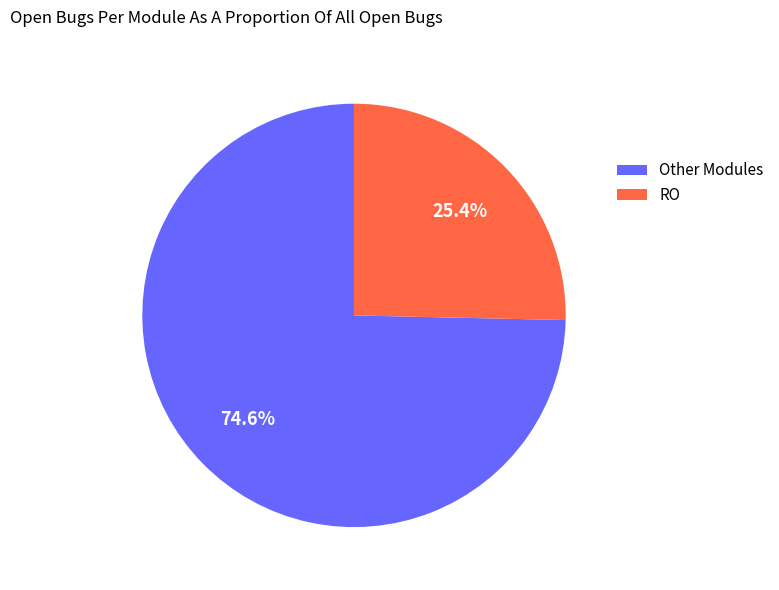

Is RO the majority of the pie?

No